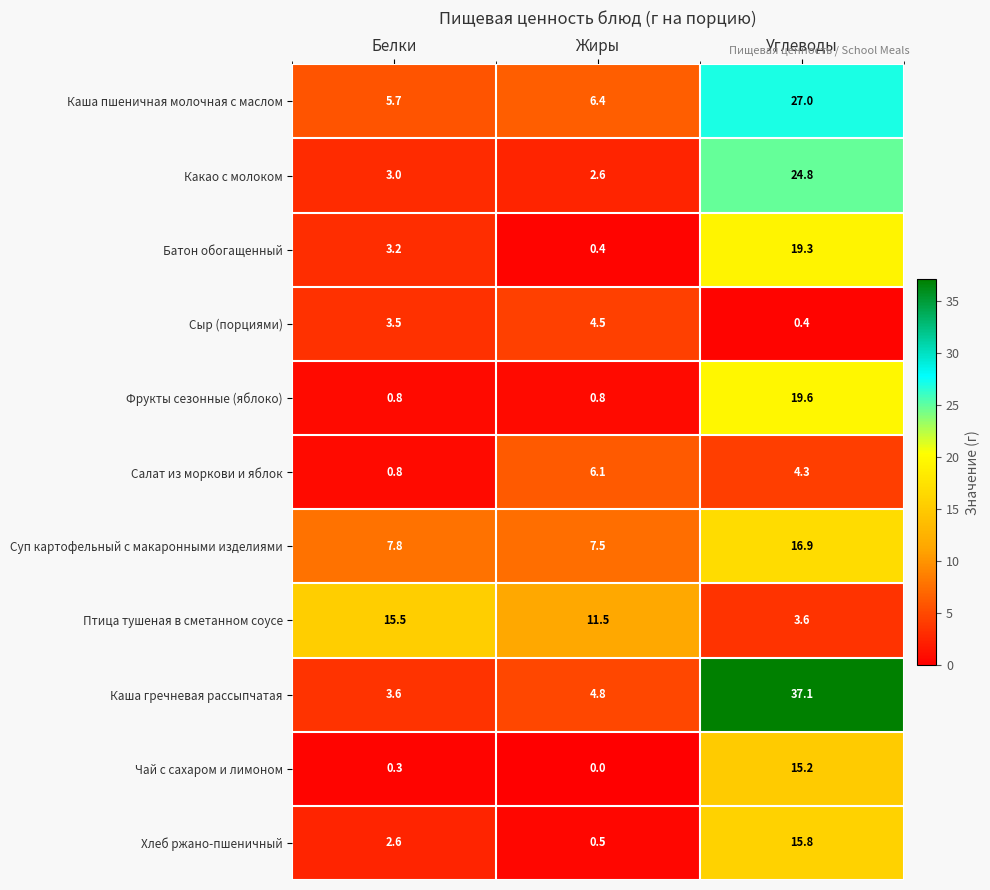

Which label corresponds to the largest value in the chart?

Углеводы